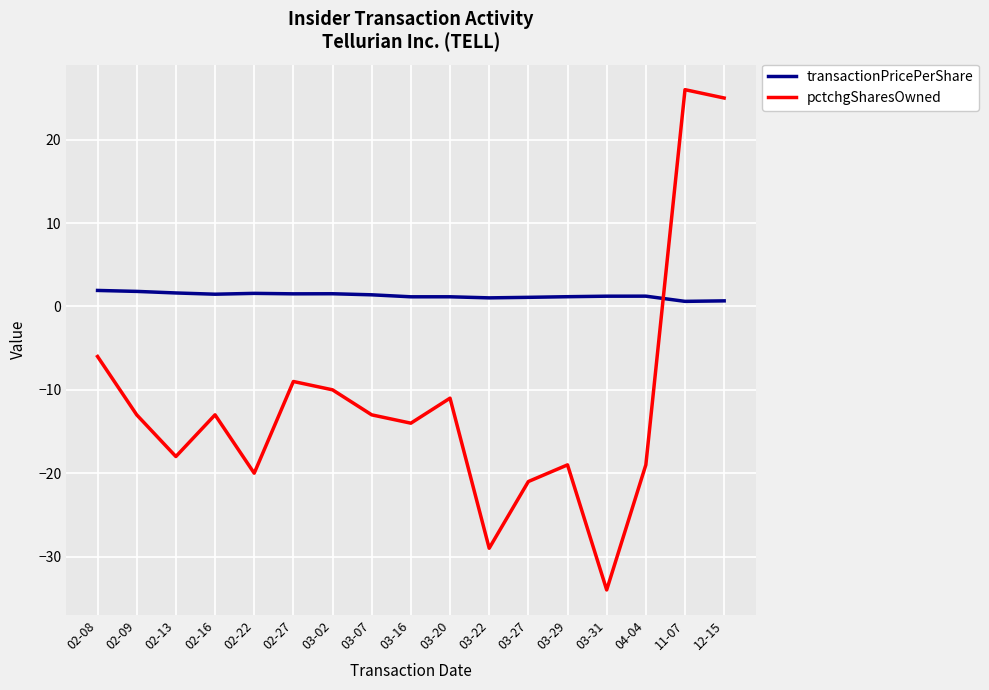

What are all the series names shown in the legend?

transactionPricePerShare, pctchgSharesOwned